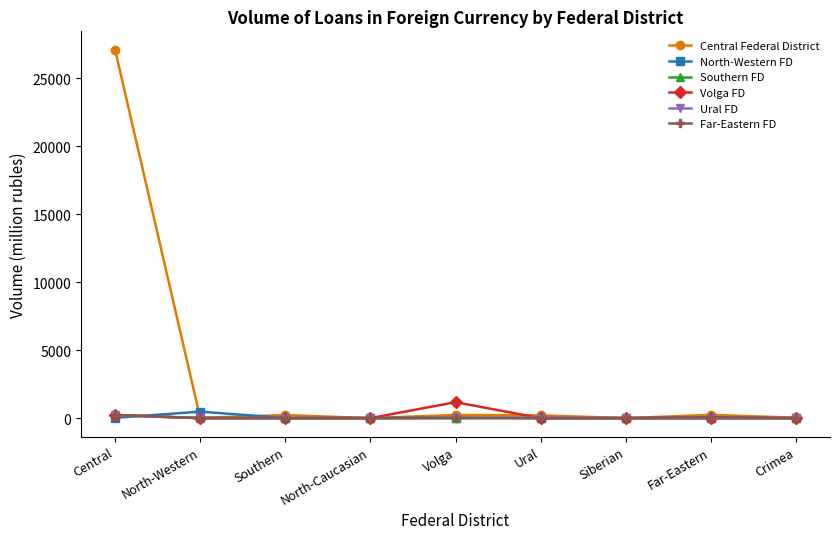

What is the maximum value shown in the chart?

27113